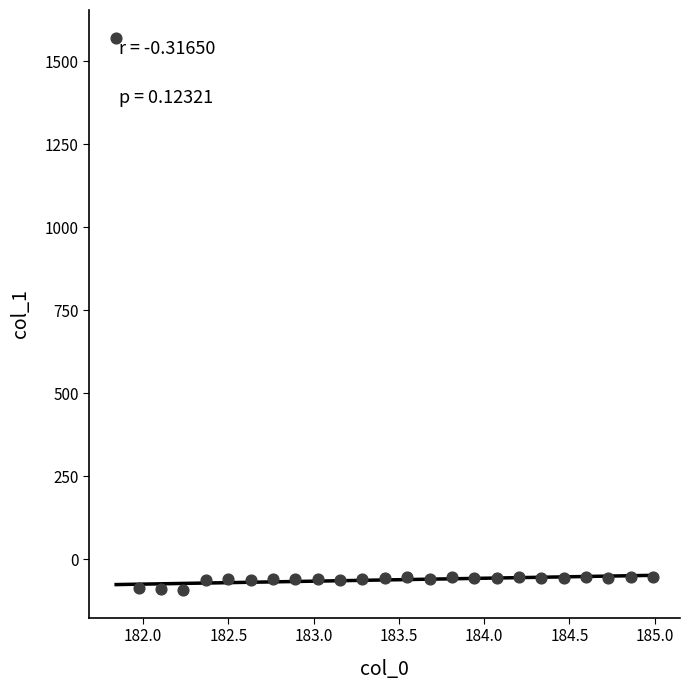

What is the range of X values (max minus min)?

3.1